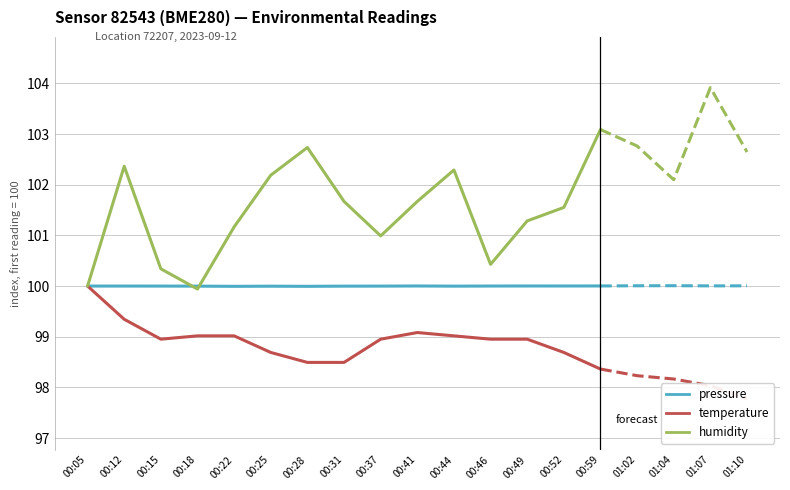

True or false: humidity and temperature intersect in this chart.

False